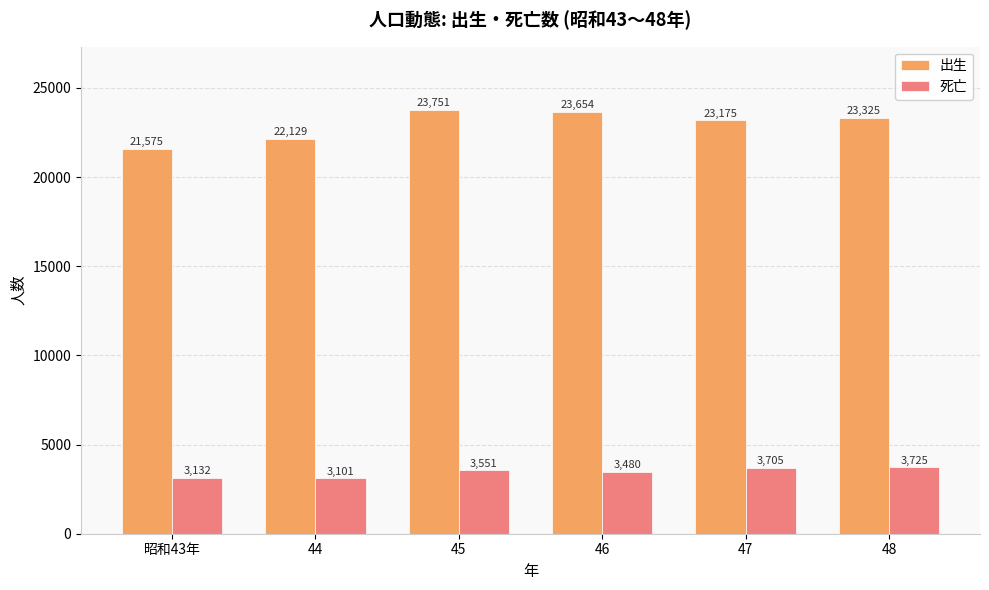

How many values in the 出生 series are below 23325?

3